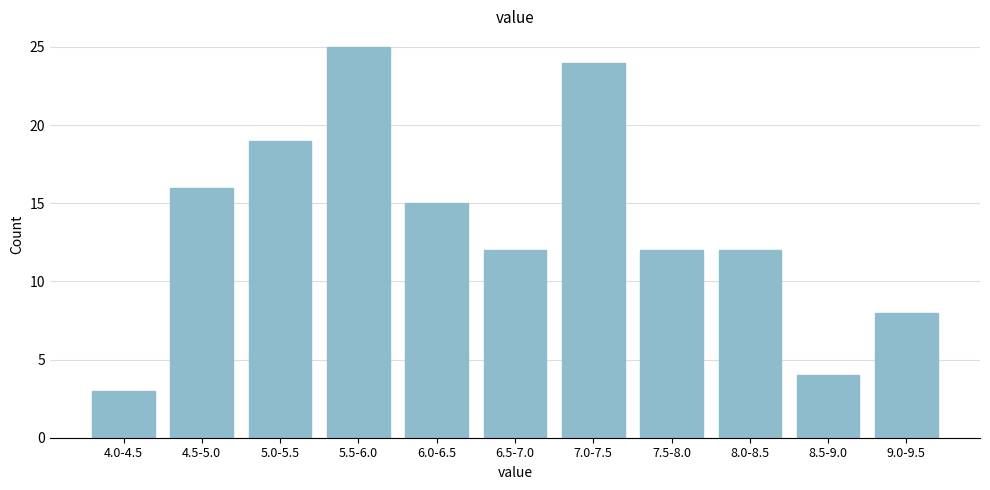

Reading left to right, extract all data points from this chart.

4.0-4.5=3	4.5-5.0=16	5.0-5.5=19	5.5-6.0=25	6.0-6.5=15	6.5-7.0=12	7.0-7.5=24	7.5-8.0=12	8.0-8.5=12	8.5-9.0=4	9.0-9.5=8